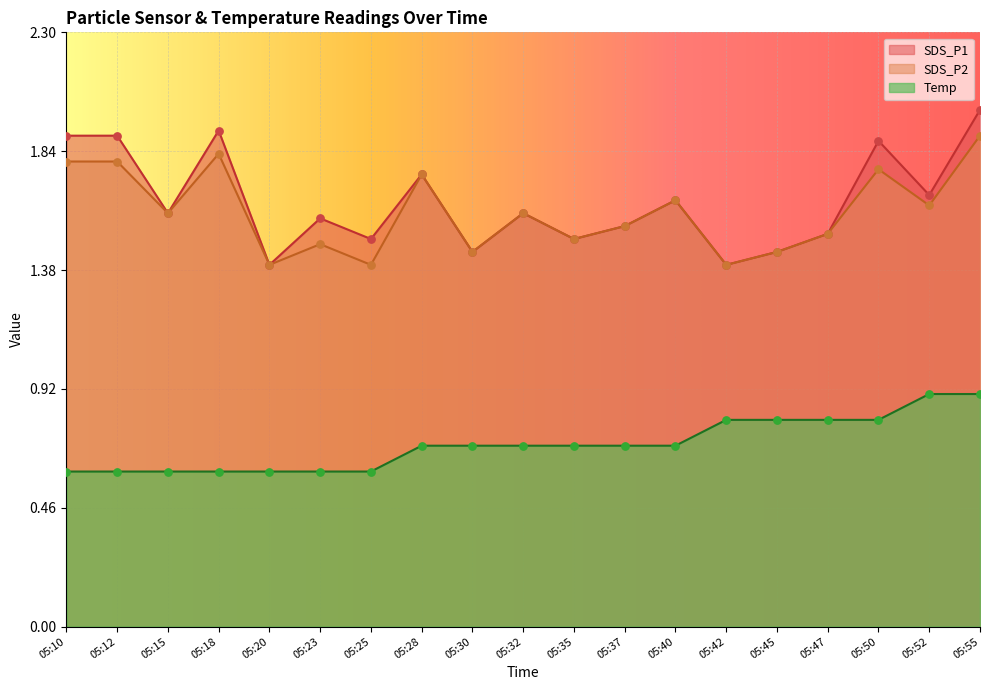

Which series contains the lowest Y value?

Temp